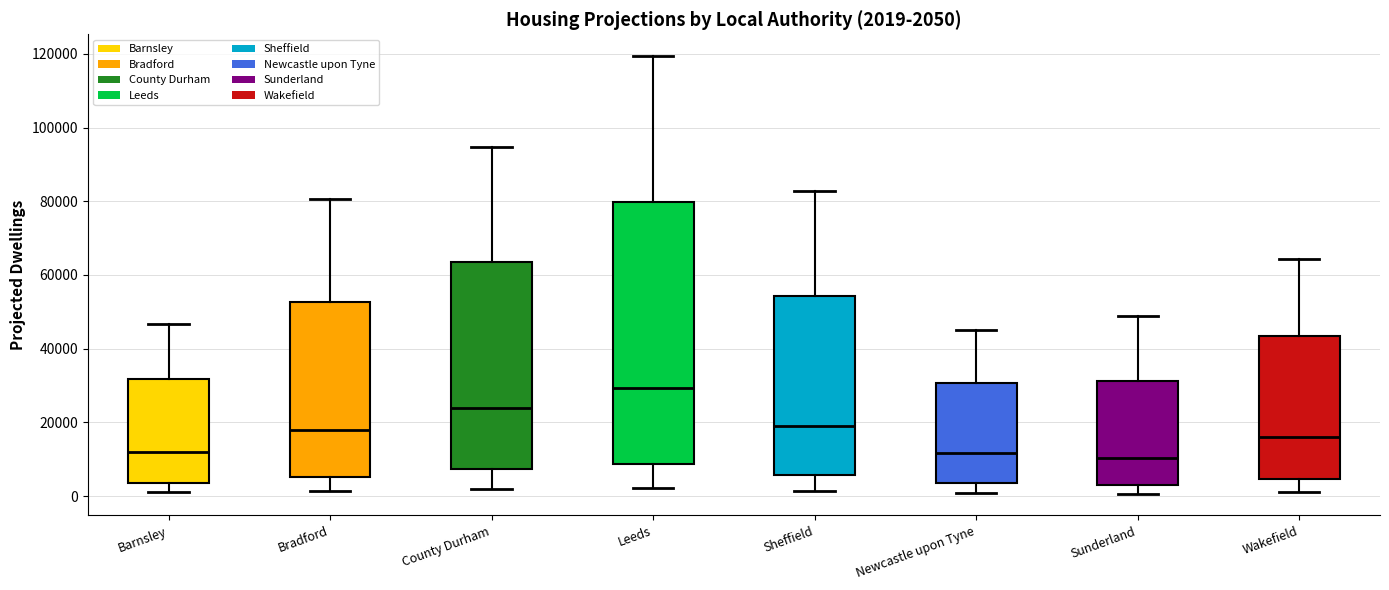

Which box's median line is the highest?

Leeds